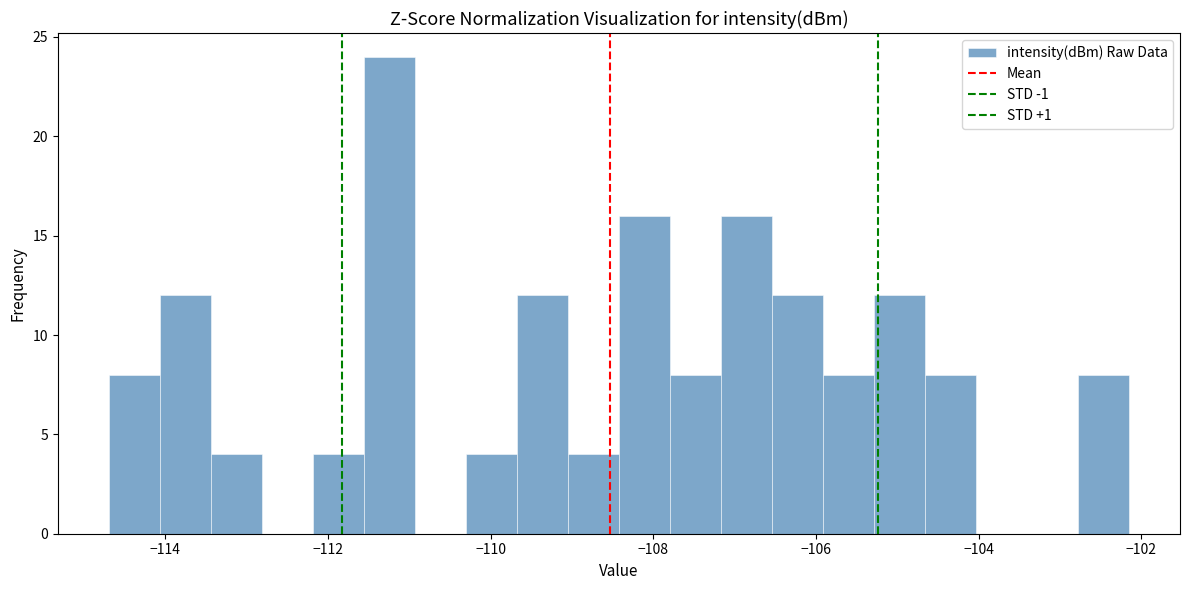

Around what value on the x-axis is the tallest bar? Give the approximate position of its centre, as read against the axis.

-111.2